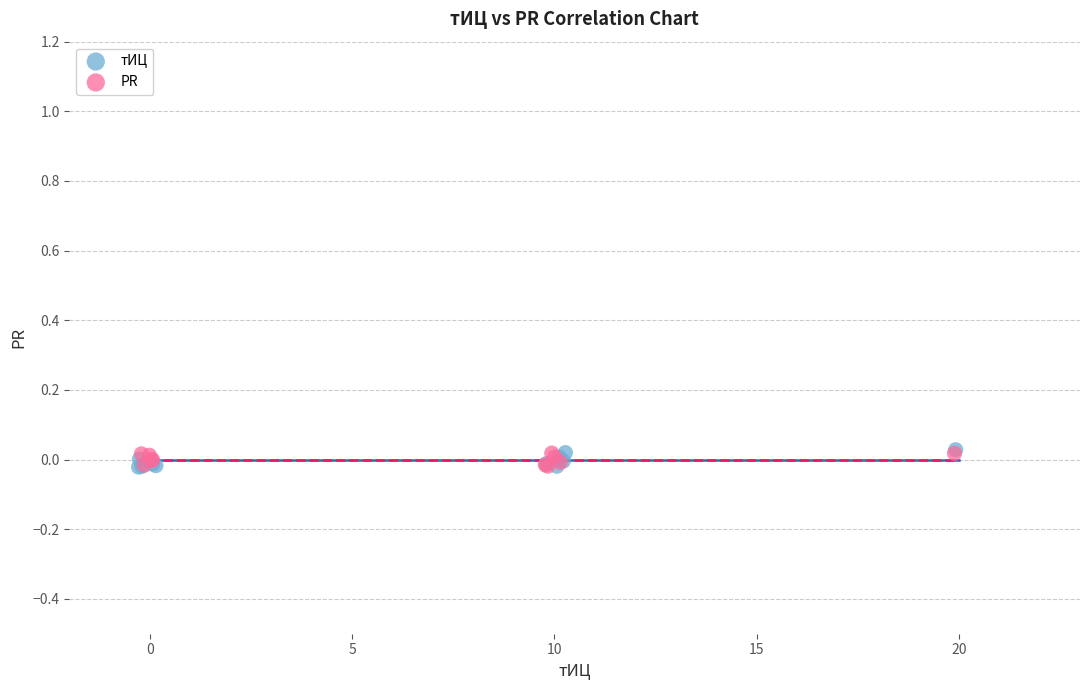

What are all the series names shown in the legend?

тИЦ, PR